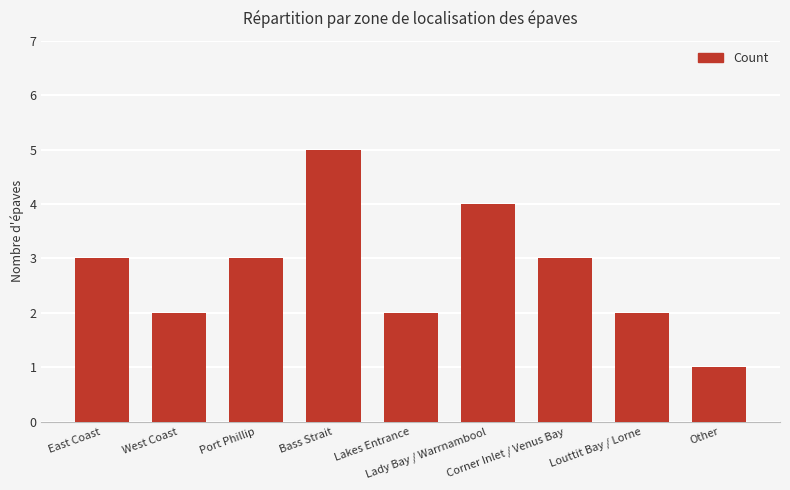

What is the value of the 8th bar from the left?

2